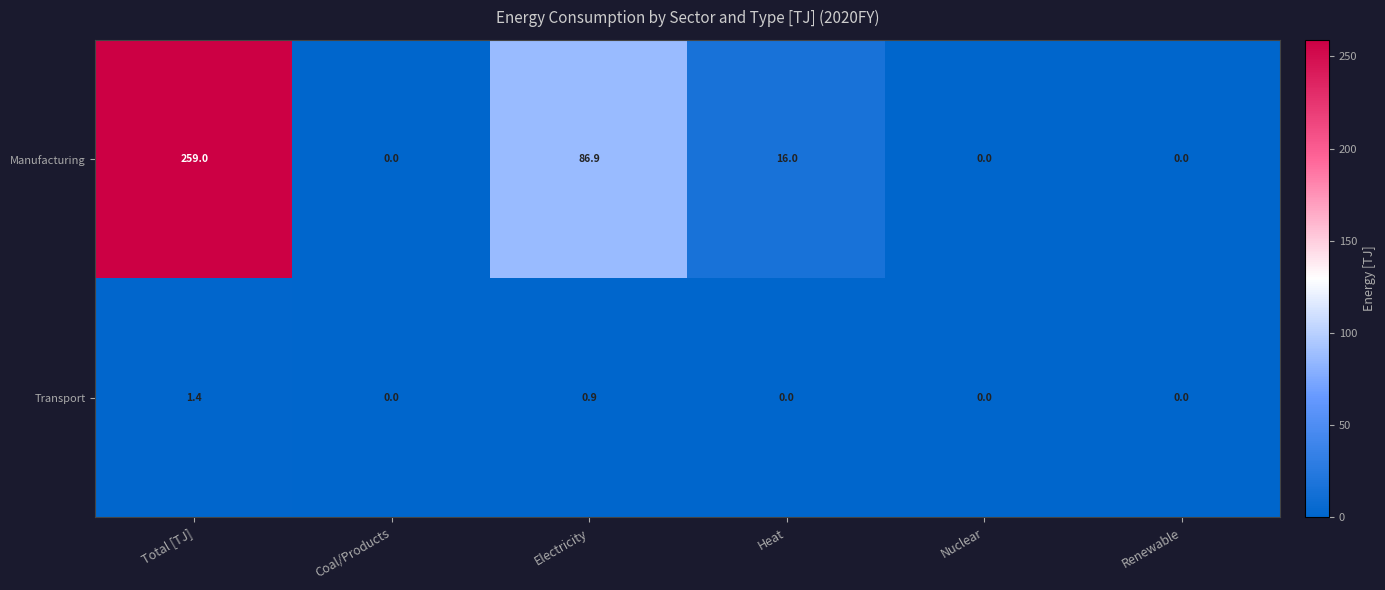

List the series in order of their peak value, lowest first.

Transport, Manufacturing